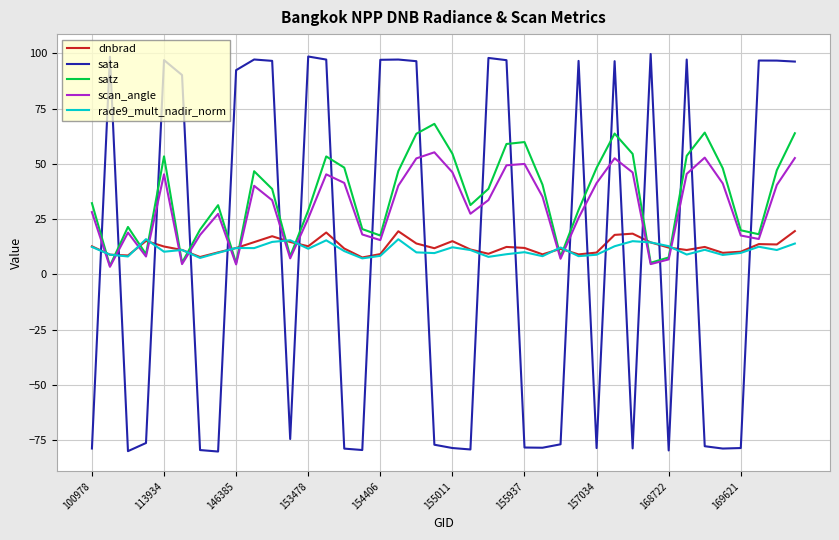

Which series ends up on top after the final intersection of sata and dnbrad?

sata